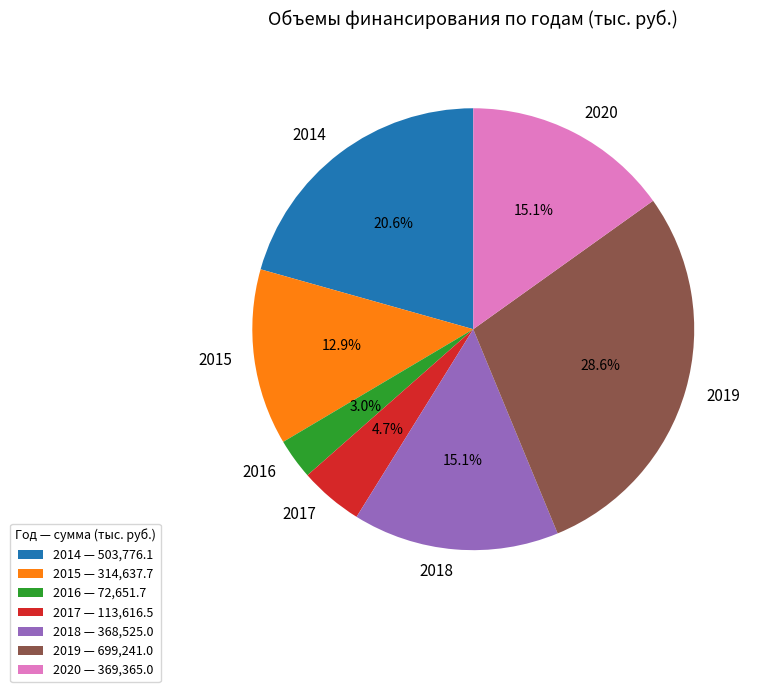

Is there a majority slice in this chart?

No